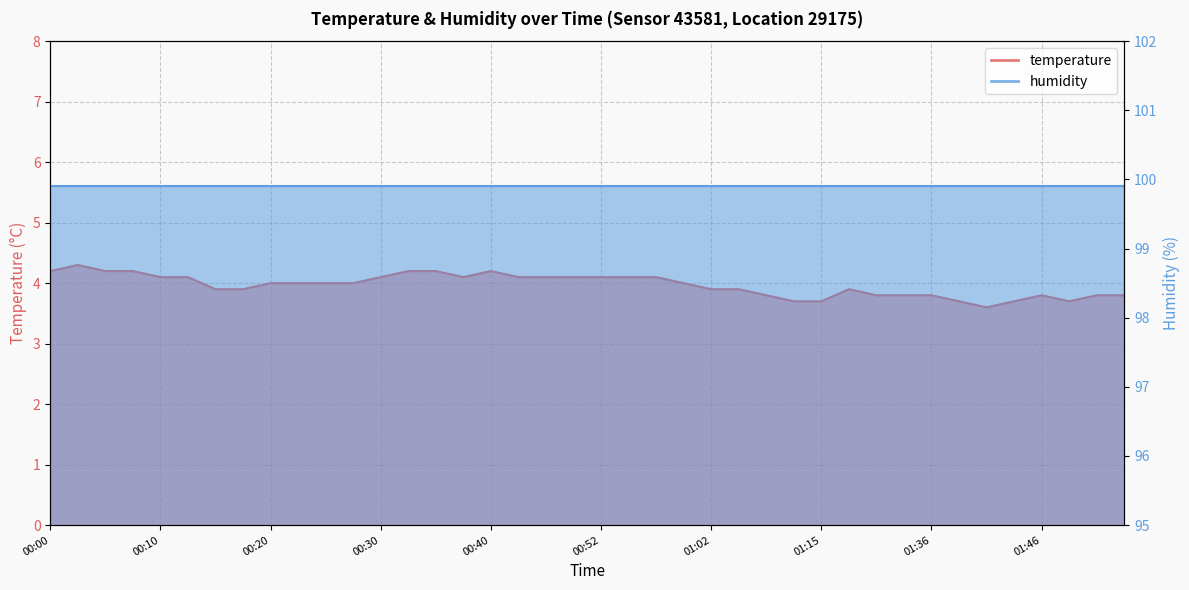

Reading right to left, what are all the values shown in this chart?

3.8	3.8	3.7	3.8	3.7	3.6	3.7	3.8	3.8	3.8	3.9	3.7	3.7	3.8	3.9	3.9	4.0	4.1	4.1	4.1	4.1	4.1	4.1	4.2	4.1	4.2	4.2	4.1	4.0	4.0	4.0	4.0	3.9	3.9	4.1	4.1	4.2	4.2	4.3	4.2